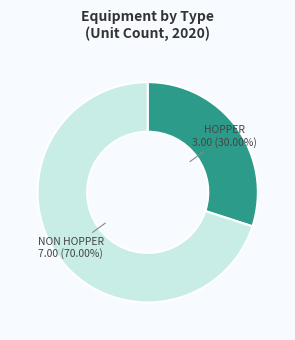

How much of the chart is everything except NON HOPPER?

30.0%